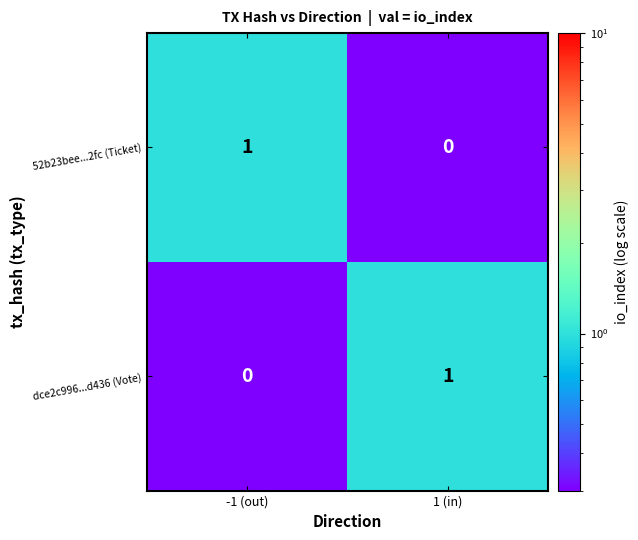

Rank the categories by dce2c996...d436 (Vote) value from lowest to highest.

-1 (out), 1 (in)